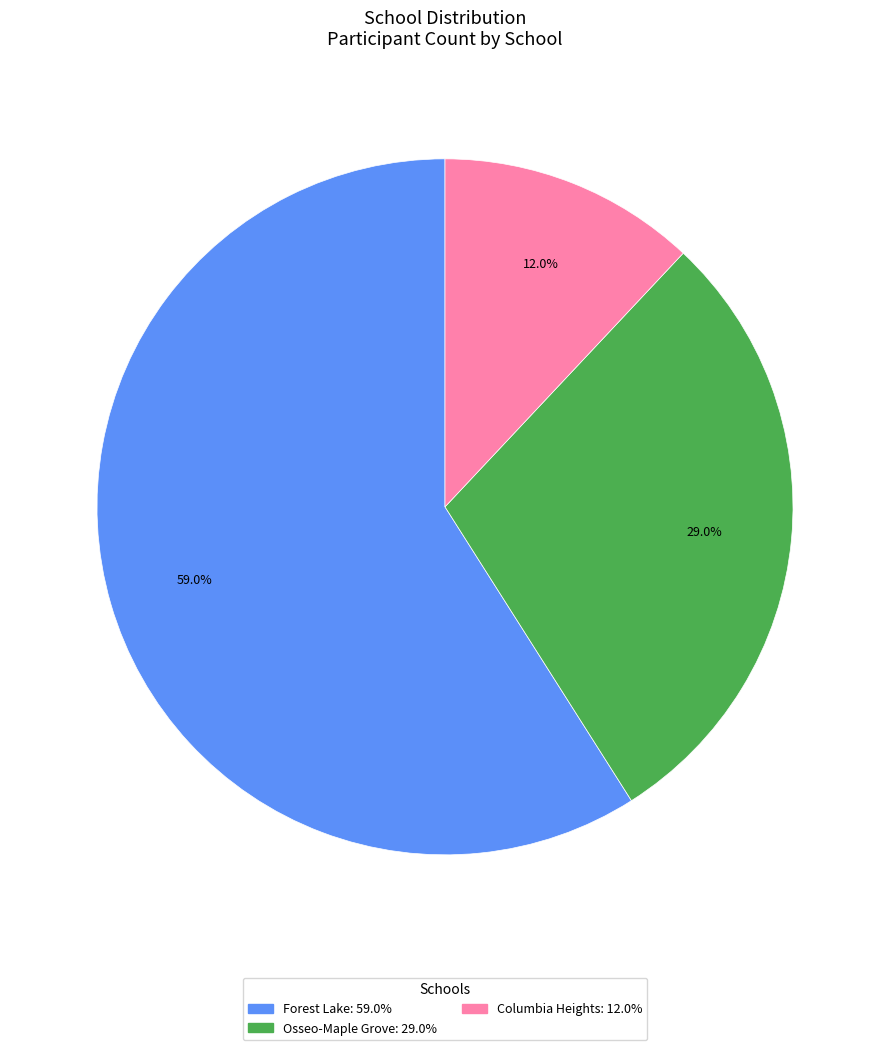

To the nearest percent, what percentage of the pie is Osseo-Maple Grove?

29%